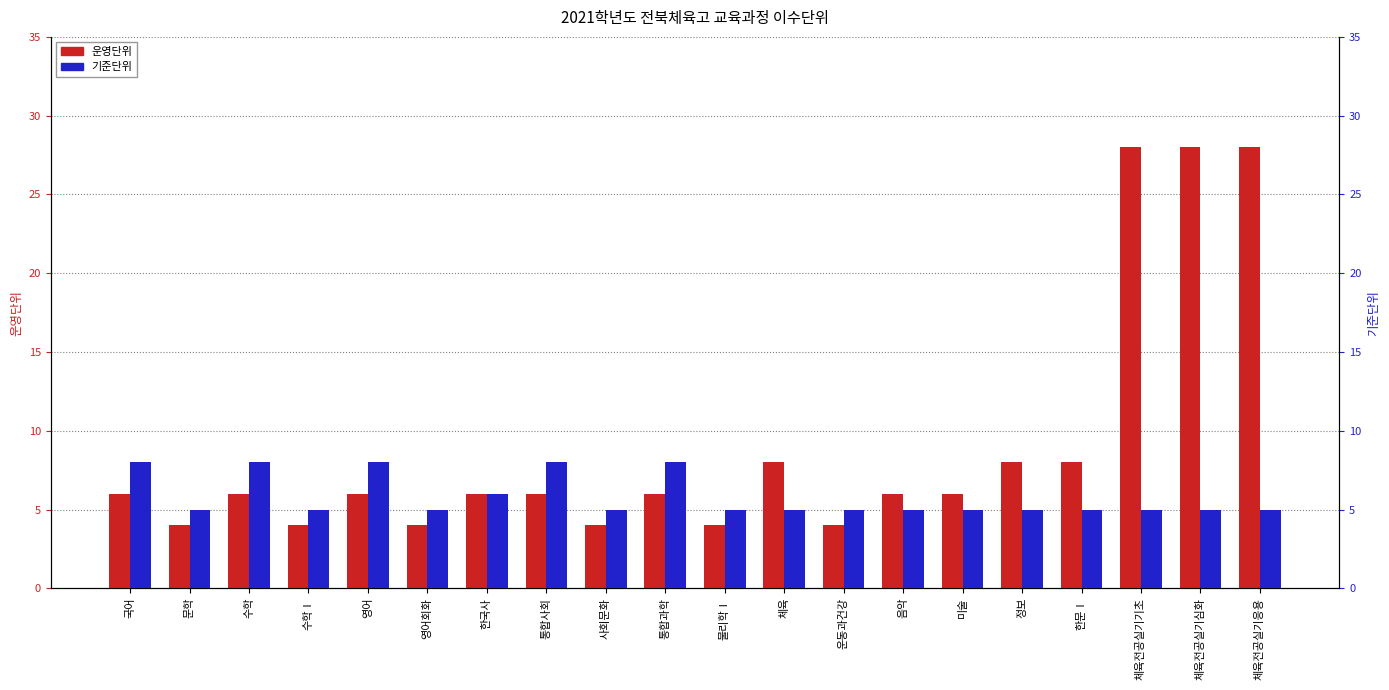

How many 기준단위 values are between 5 and 8?

20